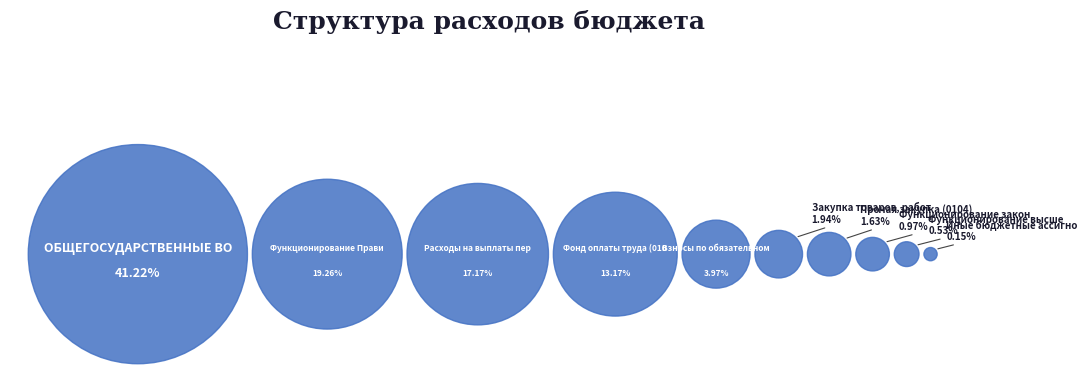

Is ОБЩЕГОСУДАРСТВЕННЫЕ ВОПРОСЫ the majority of the pie?

No